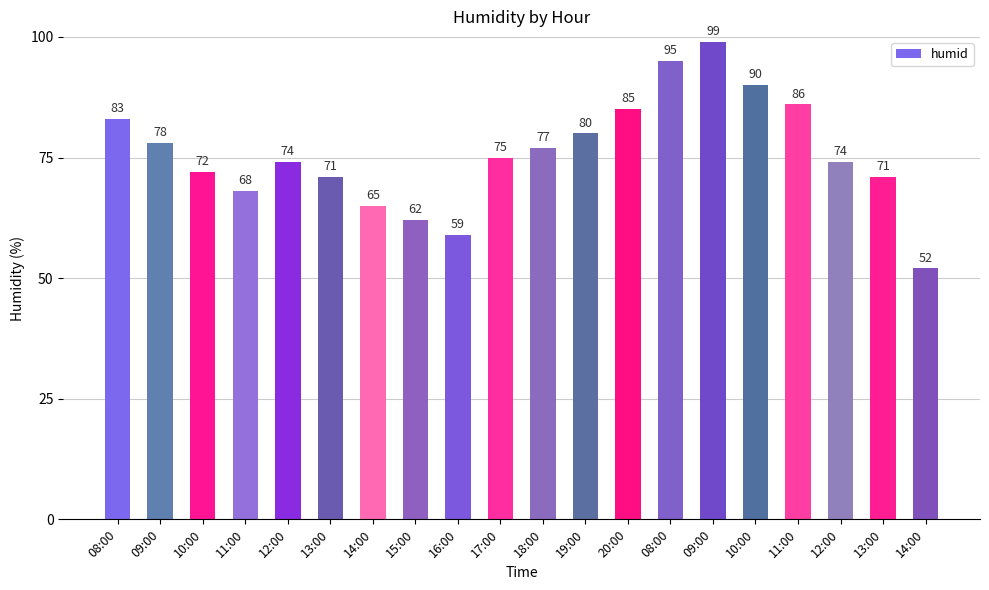

How many series are shown in this chart?

1